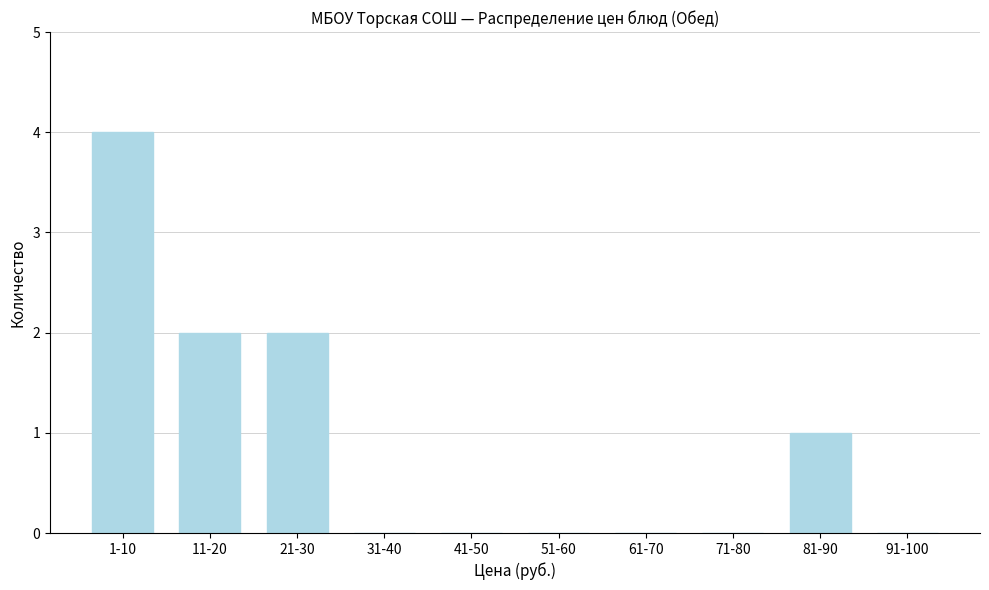

Reading left to right, list all the values displayed in this chart.

1-10=4	11-20=2	21-30=2	31-40=0	41-50=0	51-60=0	61-70=0	71-80=0	81-90=1	91-100=0